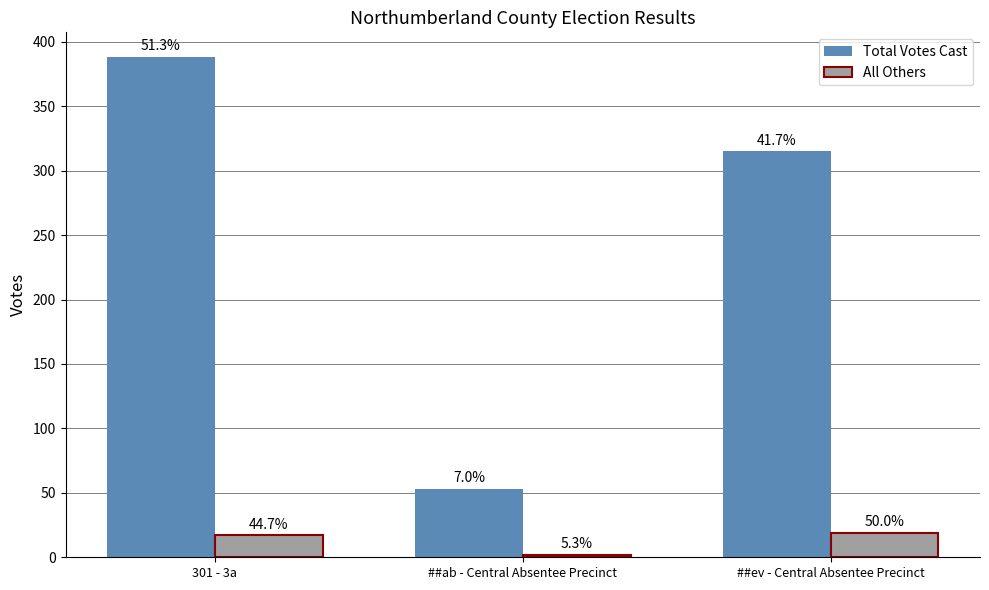

What are all the series names shown in the legend?

Total Votes Cast, All Others